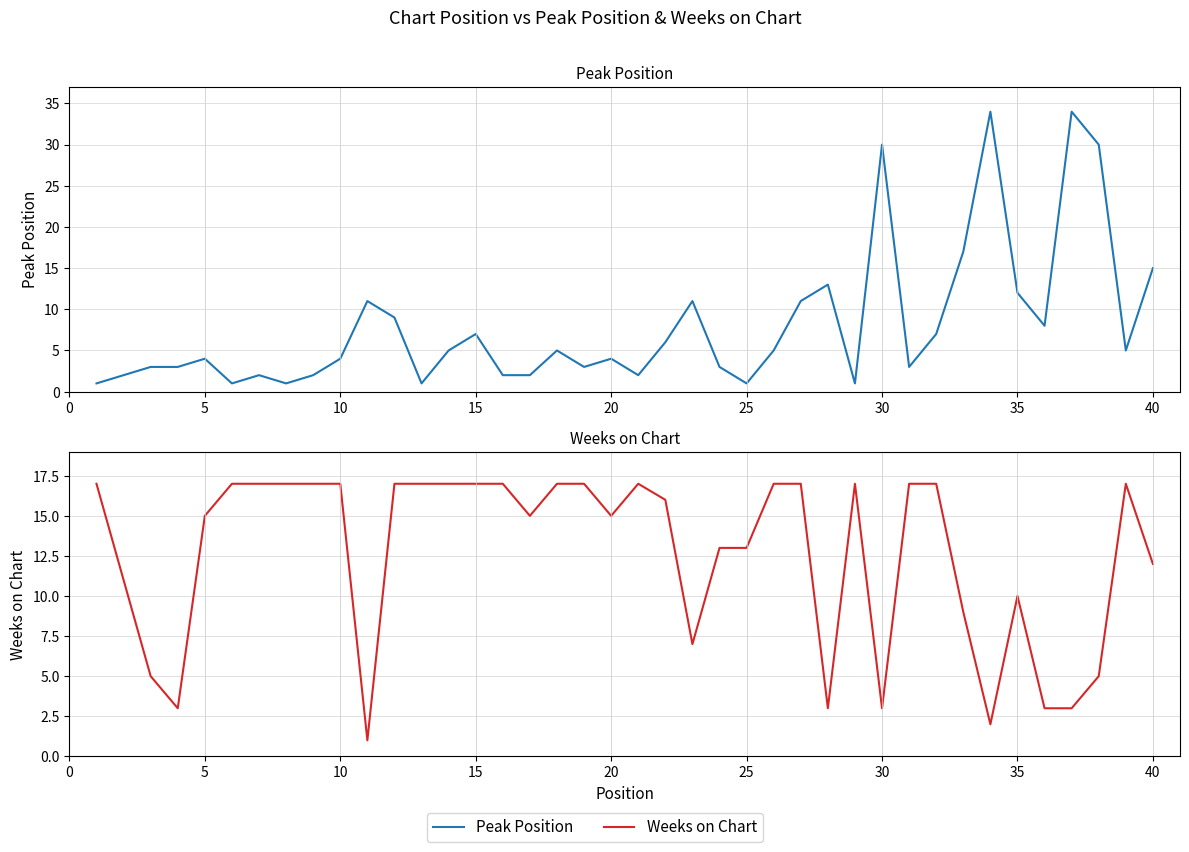

At how many categories does at least one series exceed 9?

37